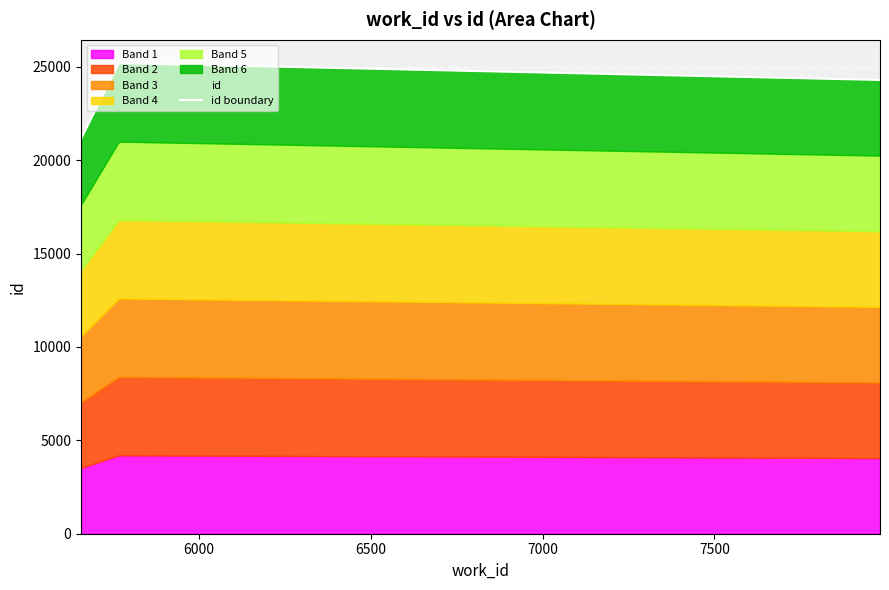

Which label corresponds to the largest value in the chart?

5767